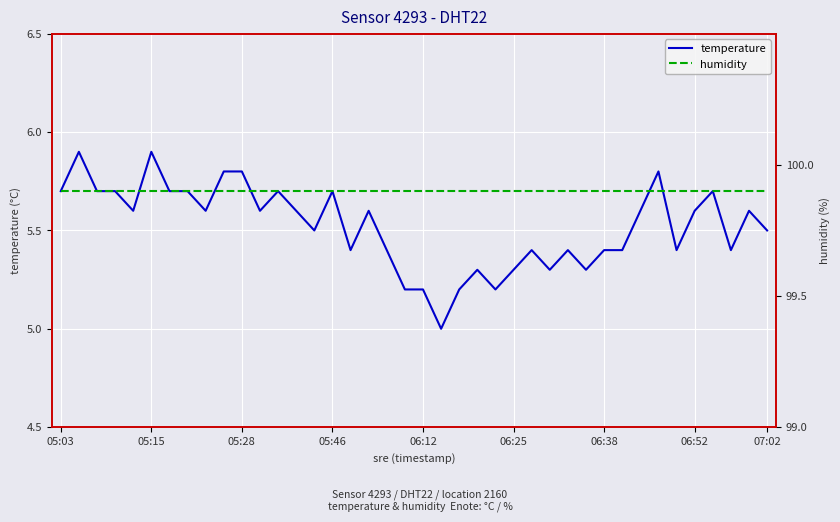

What is the minimum value for temperature?

5.0